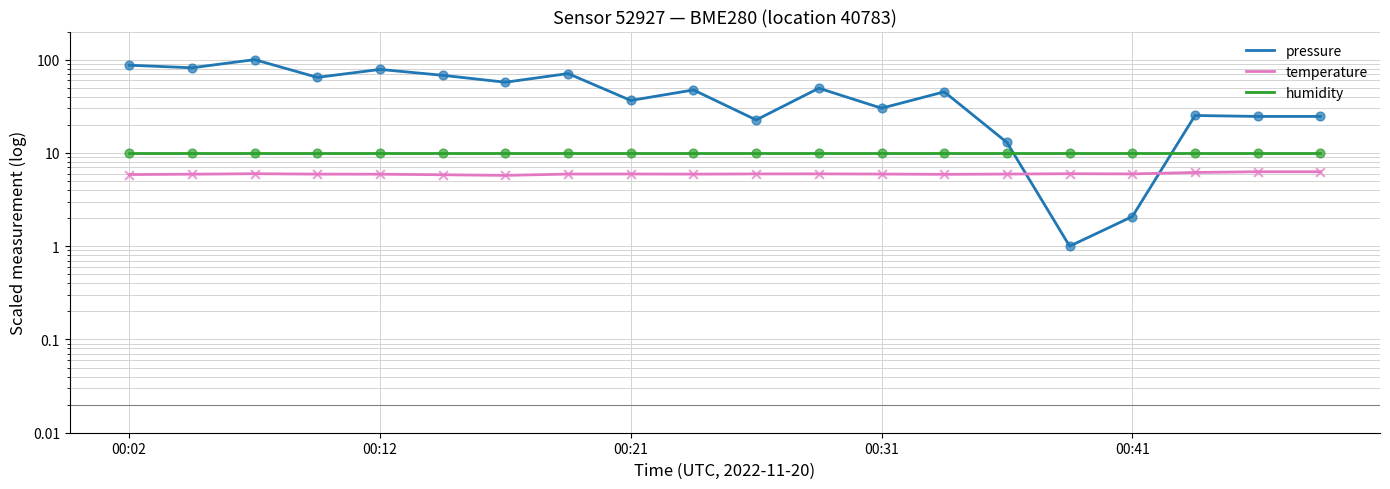

What are all the series names shown in the legend?

pressure, temperature, humidity